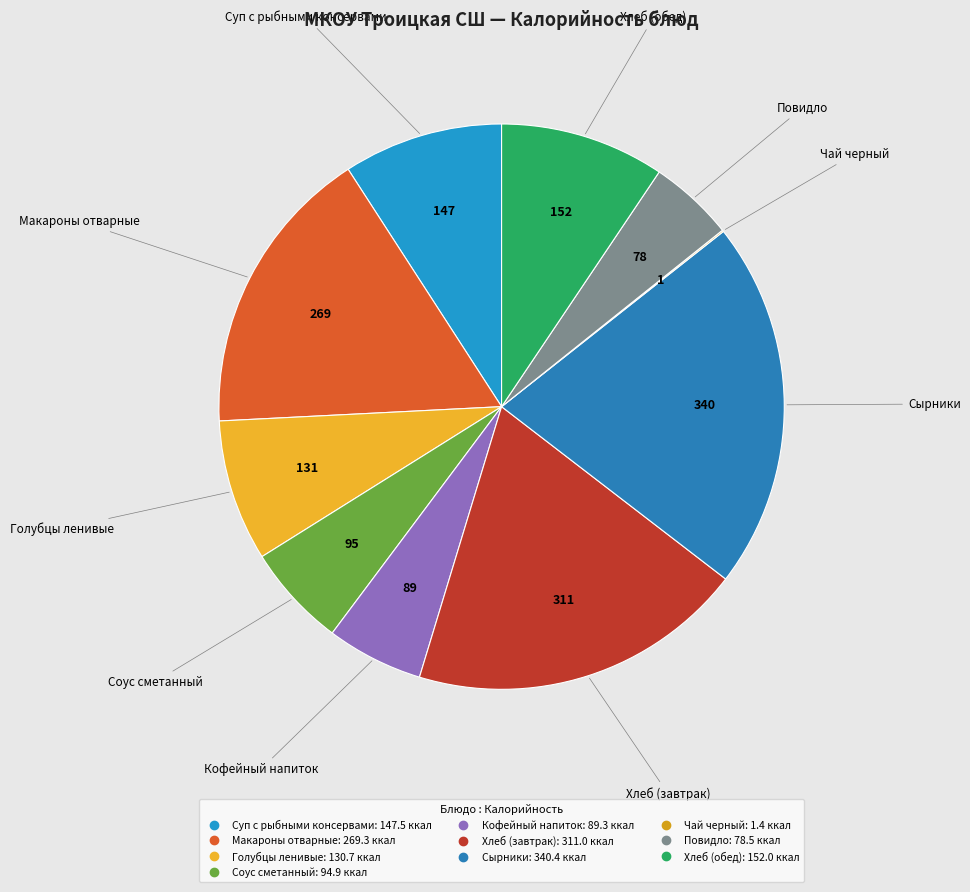

What is the ratio of the value at Голубцы ленивые to the value at Кофейный напиток?

1.5